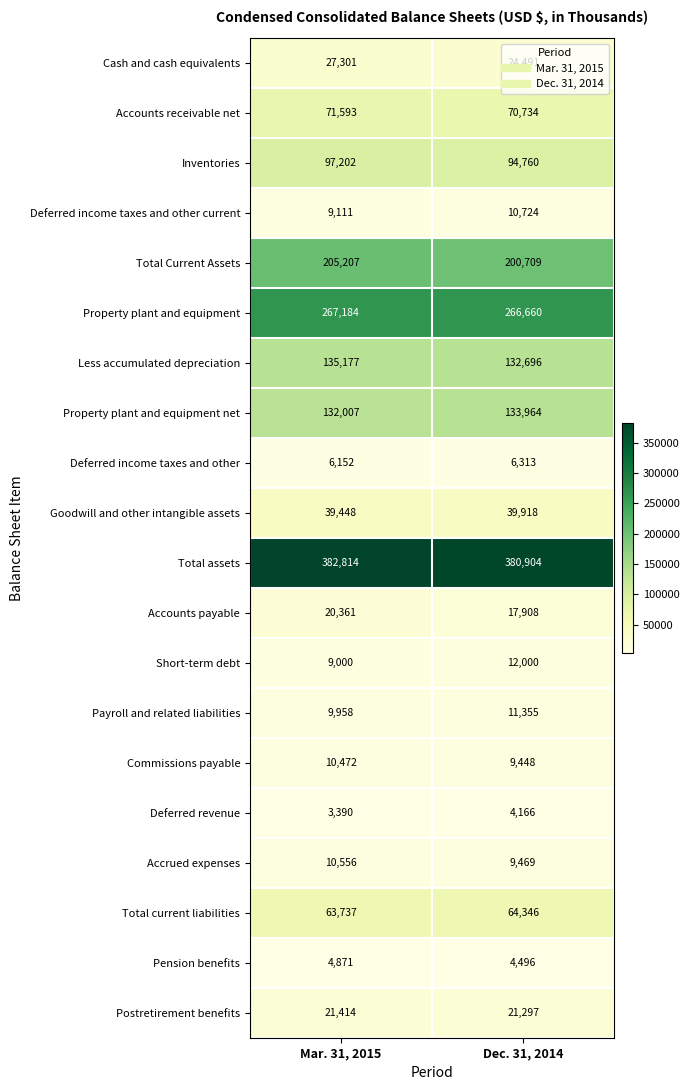

True or false: Accounts payable has a value of 27667 at Mar. 31, 2015.

False